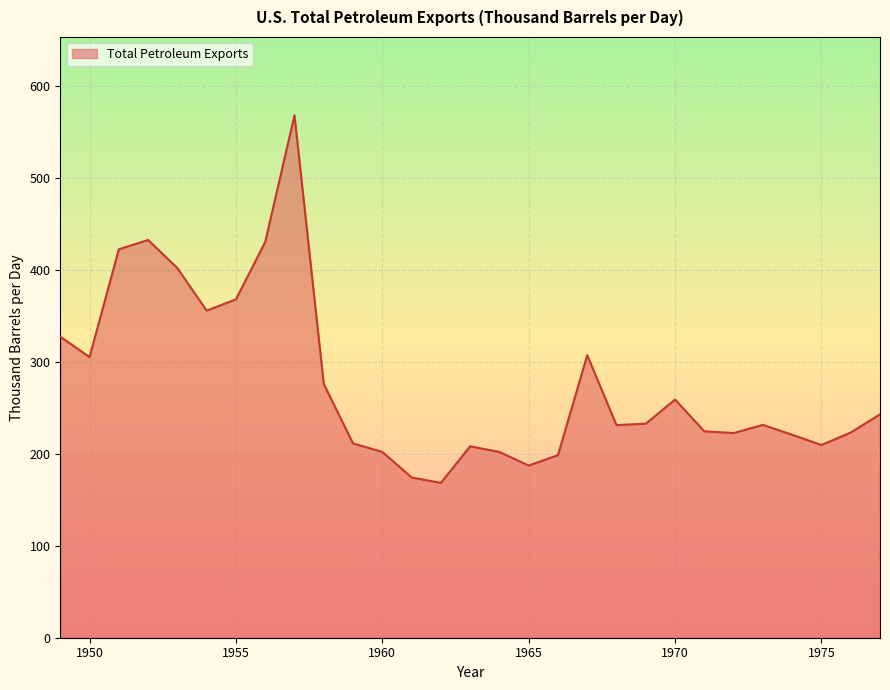

How many lines are shown in the chart?

1